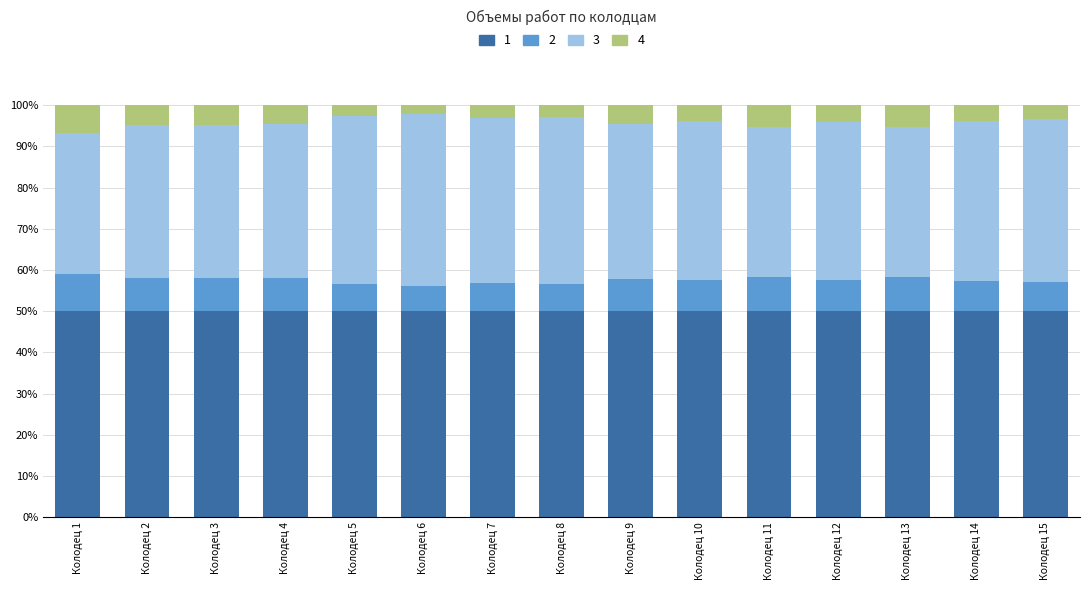

At how many categories does at least one series exceed 10?

15